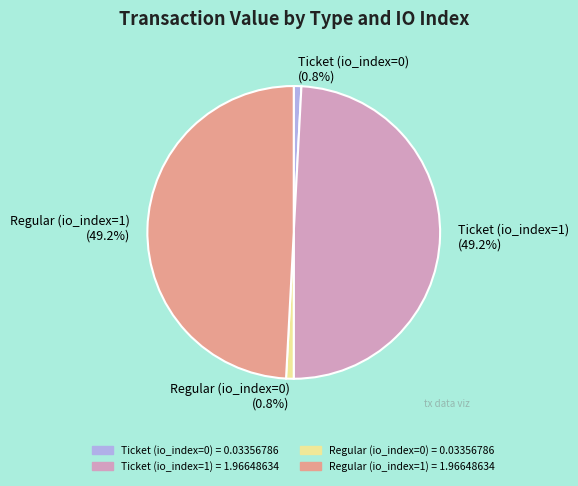

What portion of the pie excludes Ticket (io_index=1)?

50.8%